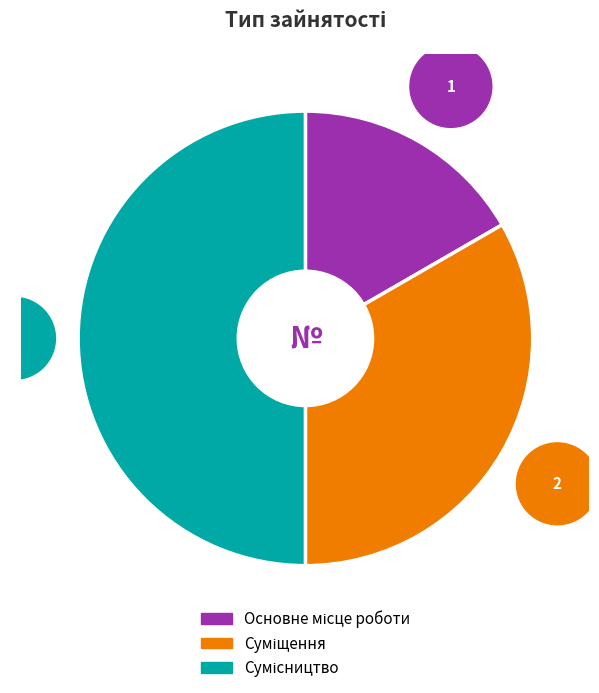

True or false: Сумісництво accounts for 50% of the total.

True